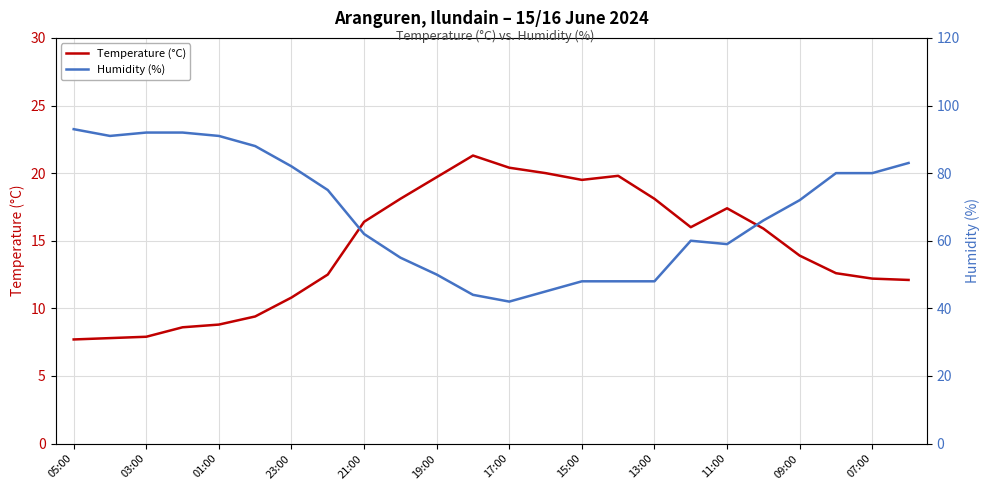

What are all the series names shown in the legend?

Temperature (°C), Humidity (%)